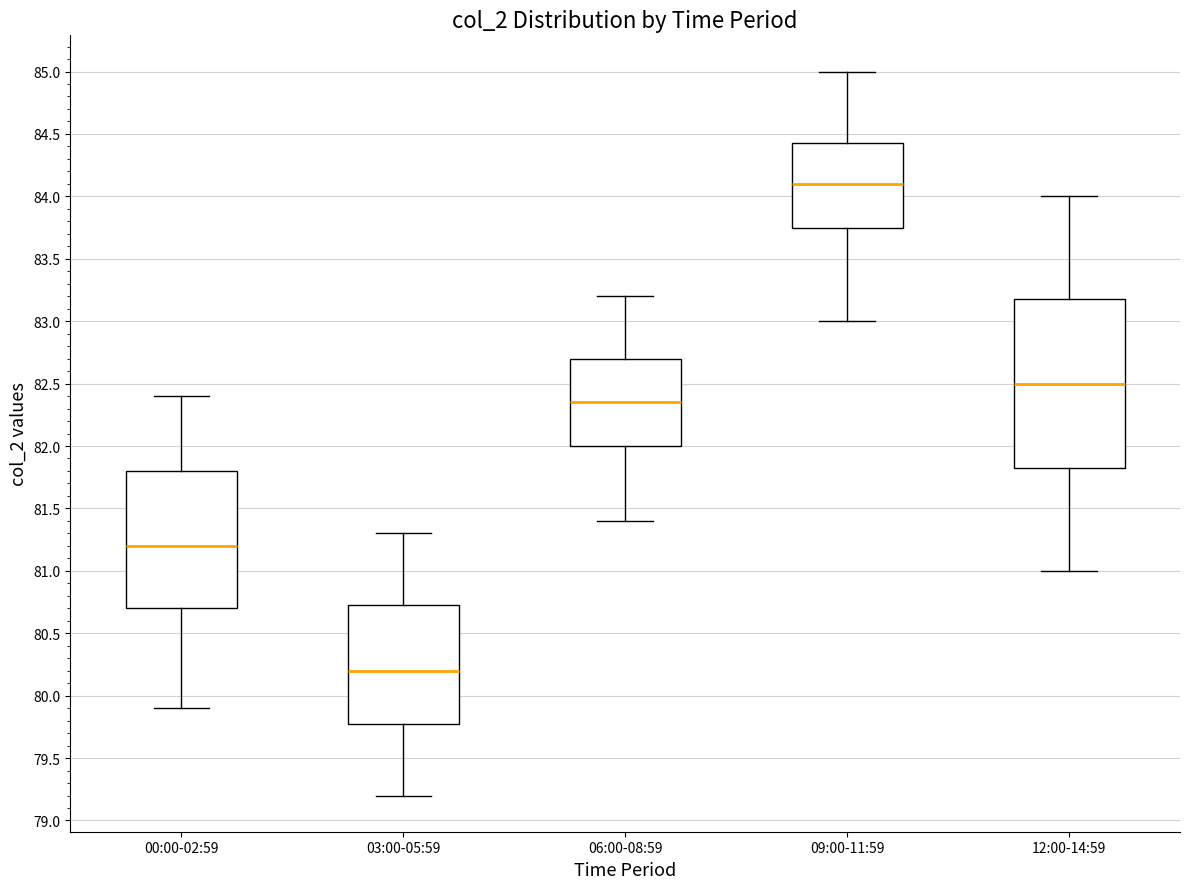

Which box has the lowest median line?

03:00-05:59